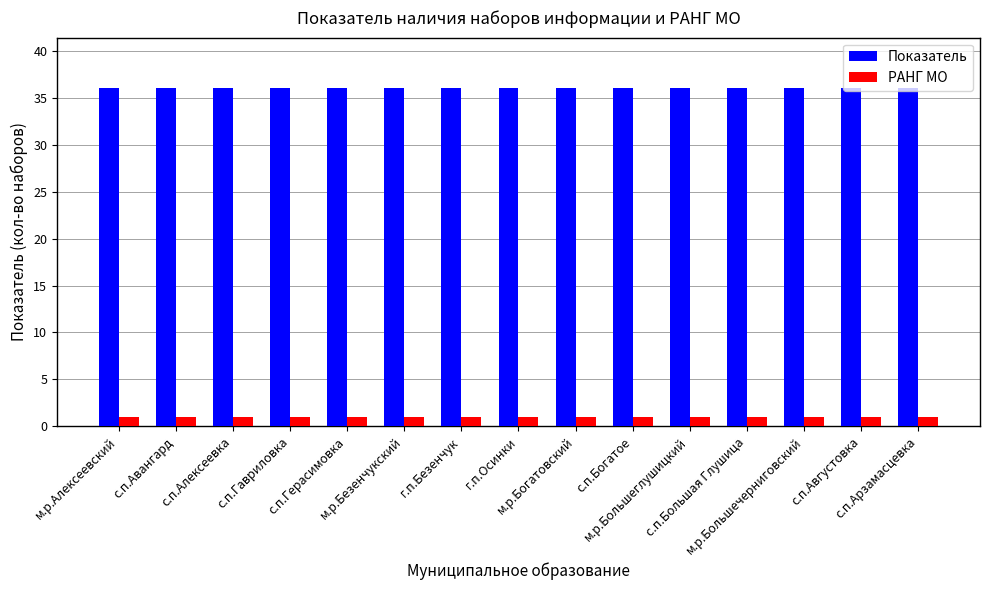

Rank the series at с.п.Богатое from lowest to highest value.

РАНГ МО, Показатель